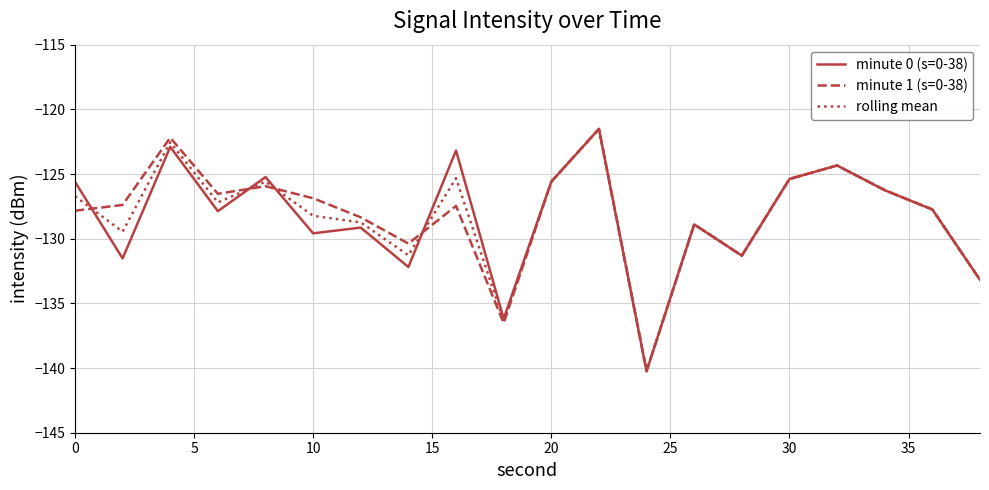

What is the maximum value for minute 1 (s=0-38)?

-121.5